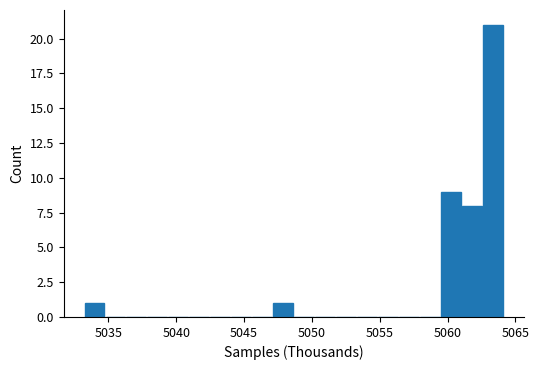

Around what value on the x-axis is the tallest bar? Give the approximate position of its centre, as read against the axis.

5063.5